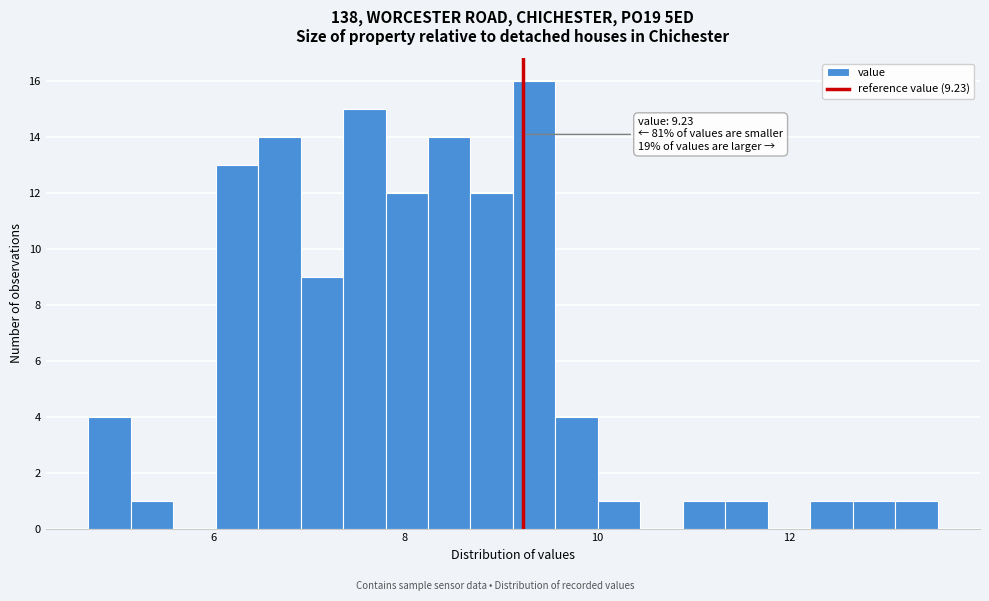

Around what value on the x-axis is the tallest bar? Give the approximate position of its centre, as read against the axis.

9.4